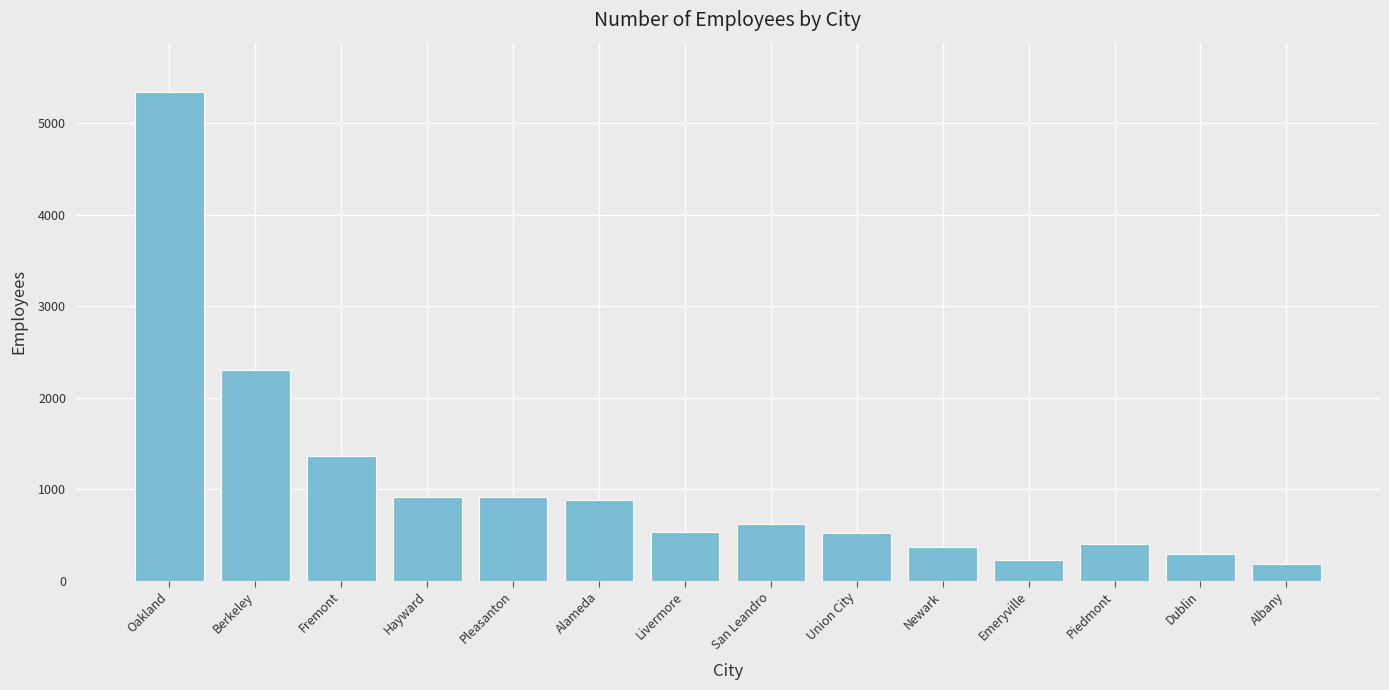

At which label does the data first exceed 615?

Oakland